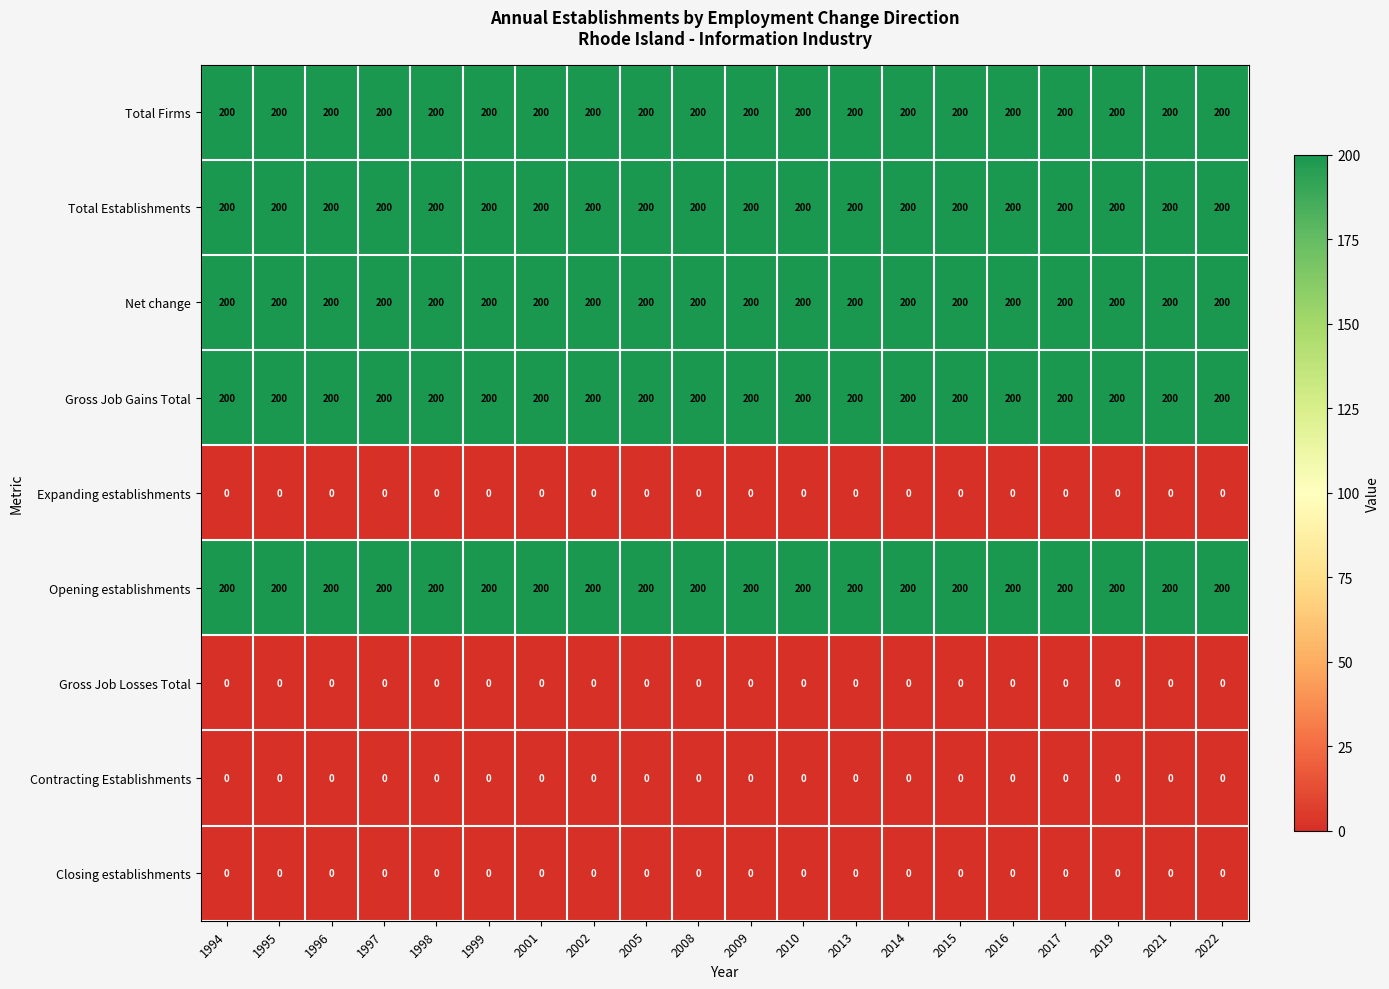

What is the total value across all series at 1996?

1000